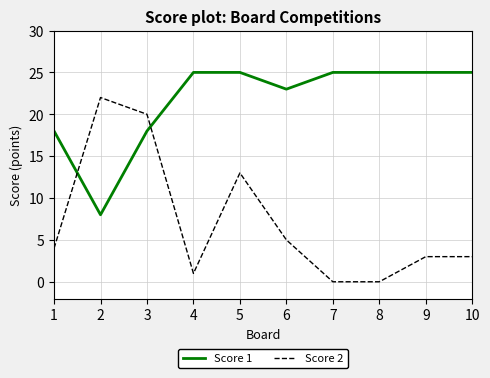

What is the minimum value for Score 1?

8